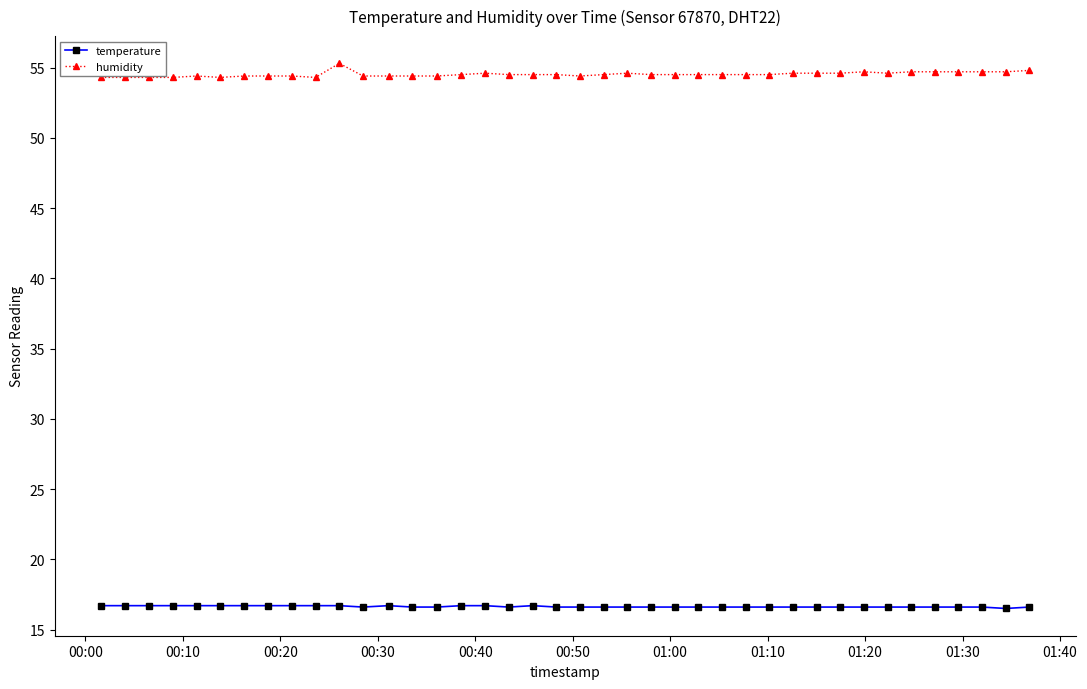

Which series has the largest range (max minus min)?

humidity